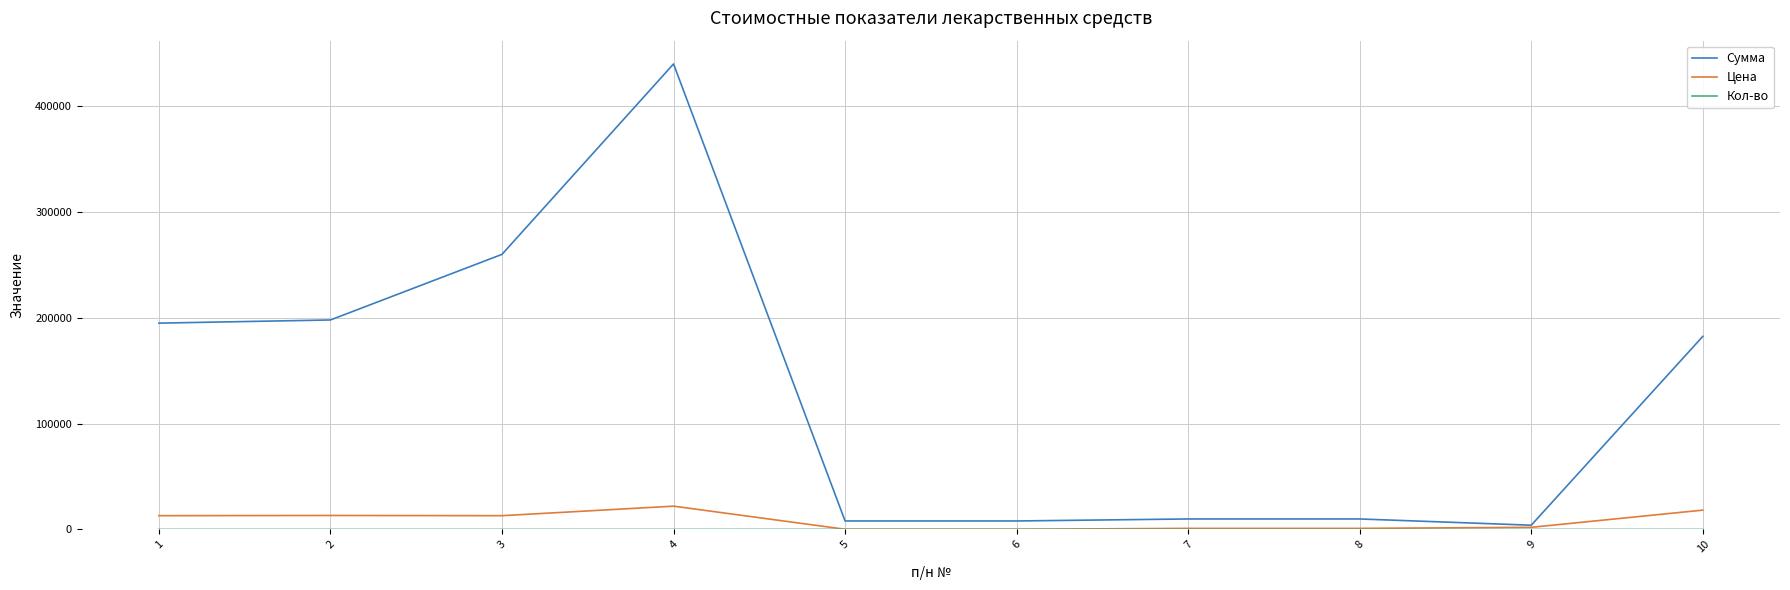

Which series has the widest spread of values?

Сумма